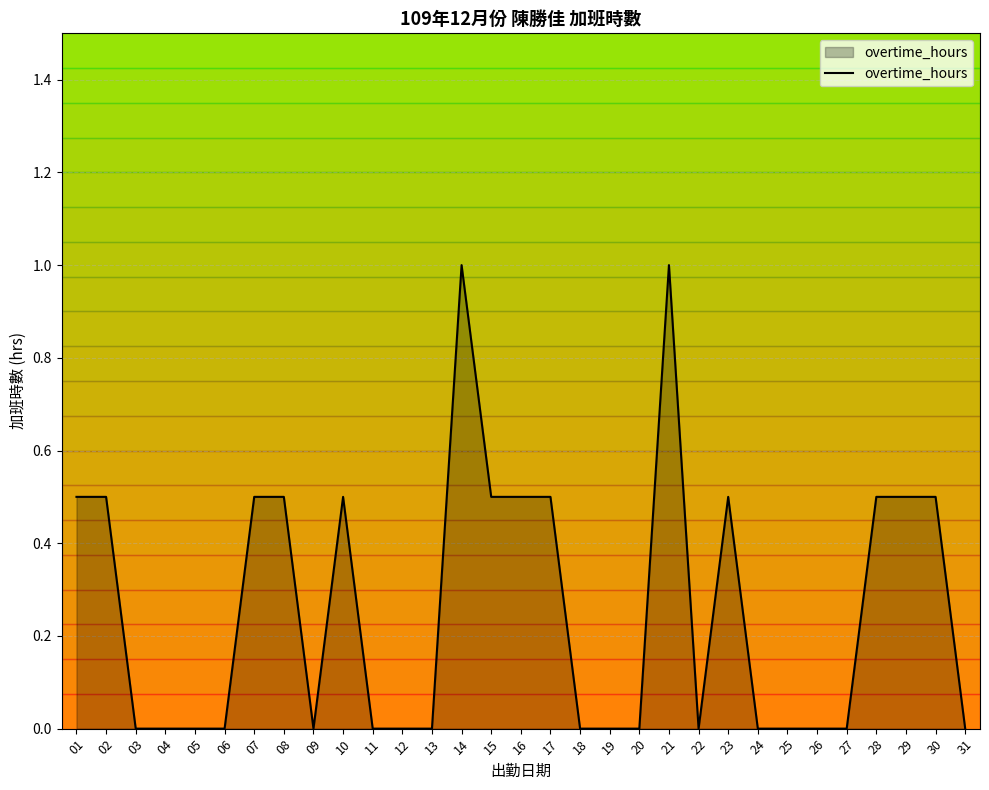

Reading right to left, extract all data points from this chart.

0.0	0.5	0.5	0.5	0.0	0.0	0.0	0.0	0.5	0.0	1.0	0.0	0.0	0.0	0.5	0.5	0.5	1.0	0.0	0.0	0.0	0.5	0.0	0.5	0.5	0.0	0.0	0.0	0.0	0.5	0.5